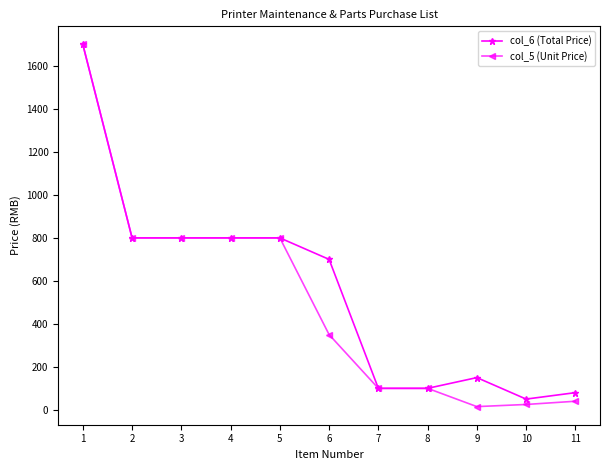

Reading right to left, what are all the values shown in this chart?

col_6 (Total Price): 80	50	150	100	100	700	800	800	800	800	1700
col_5 (Unit Price): 40	25	15	100	100	350	800	800	800	800	1700